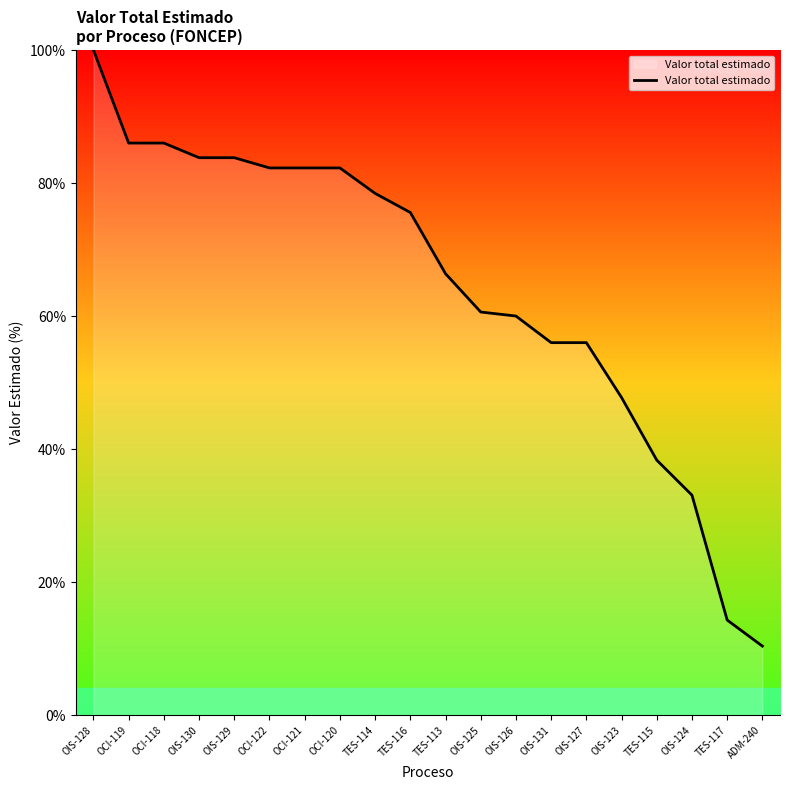

Reading left to right, list all the values displayed in this chart.

100.0	86.0	86.0	83.8	83.8	82.3	82.3	82.3	78.4	75.6	66.4	60.6	60.0	56.0	56.0	47.7	38.3	33.1	14.3	10.4